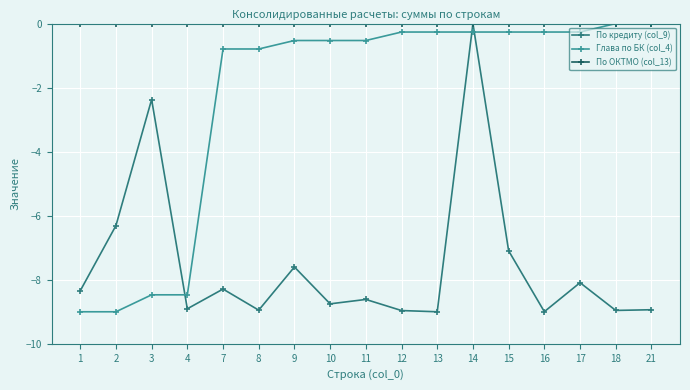

At how many categories does at least one series exceed -5?

17